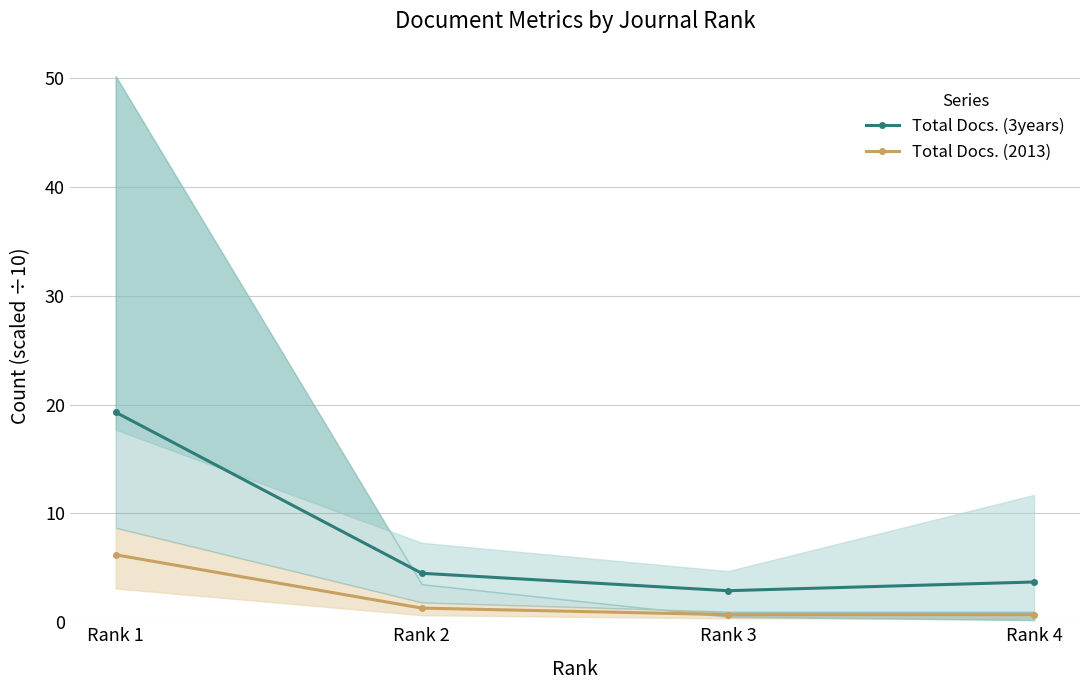

Between Rank 1 and Rank 3, which series saw the biggest shift?

Total Docs. (3years)